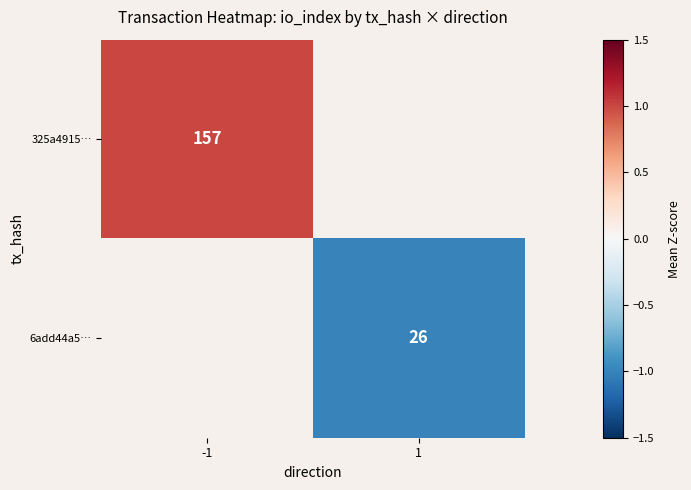

Is the value of 325a4915… at -1 greater than the value of 6add44a5… at 1?

Yes